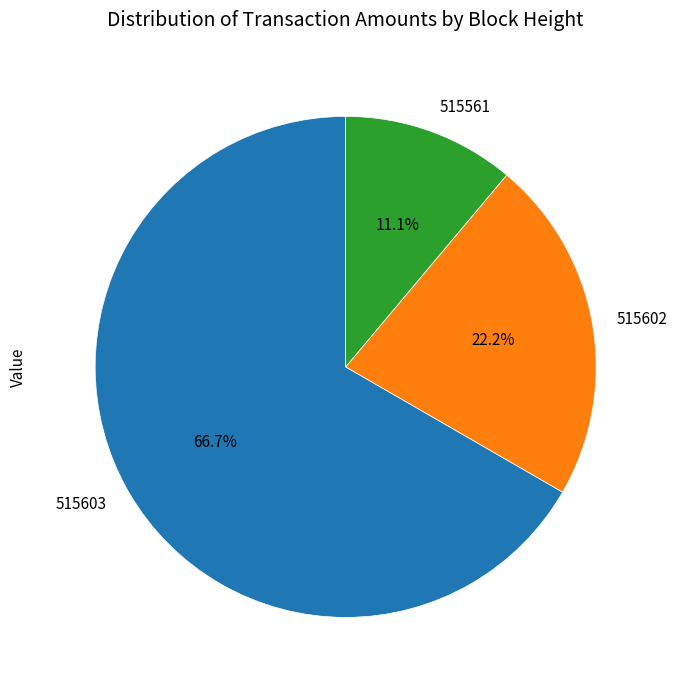

How many slices are in this pie chart?

3